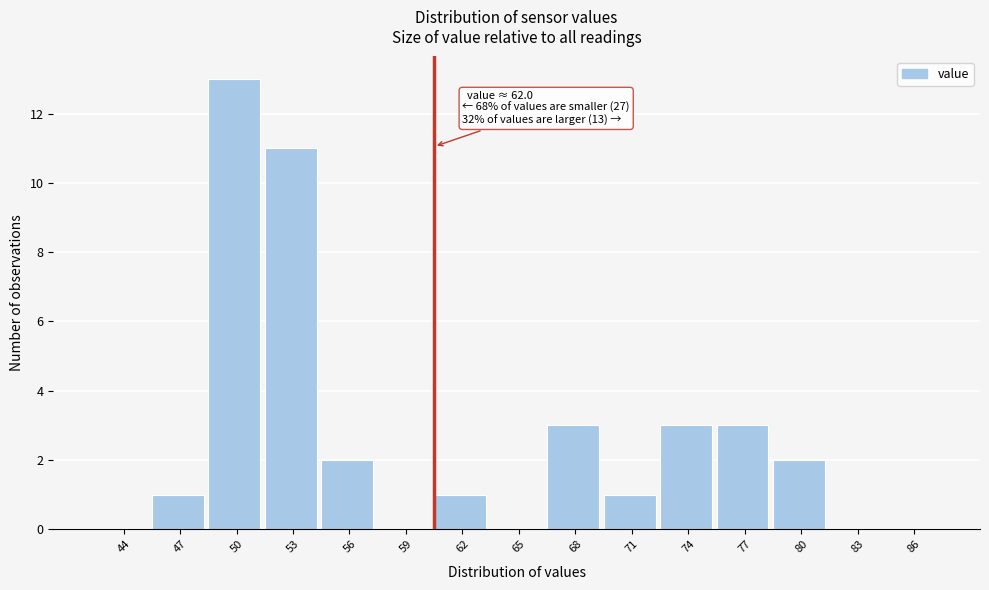

Reading left to right, list all the values displayed in this chart.

44=0	47=1	50=13	53=11	56=2	59=0	62=1	65=0	68=3	71=1	74=3	77=3	80=2	83=0	86=0